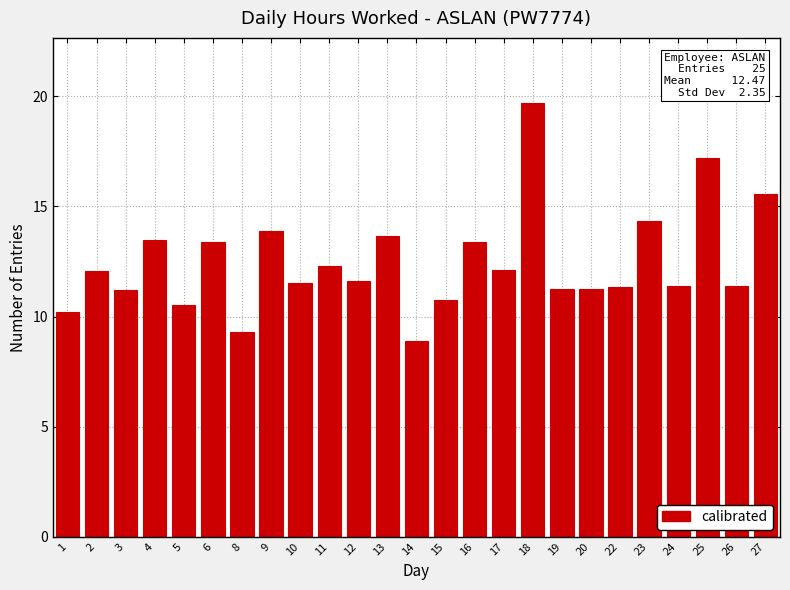

How many values exceed 11?

20